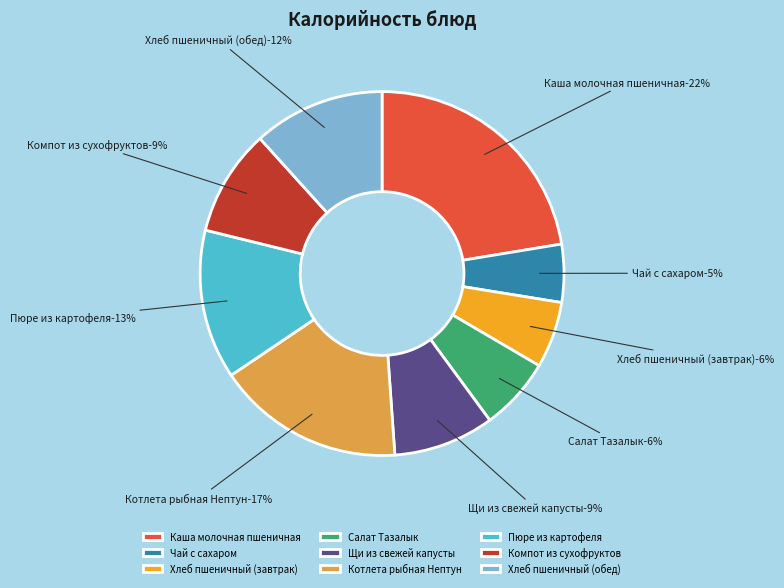

To the nearest percent, what percentage of the pie is Компот из сухофруктов?

9%